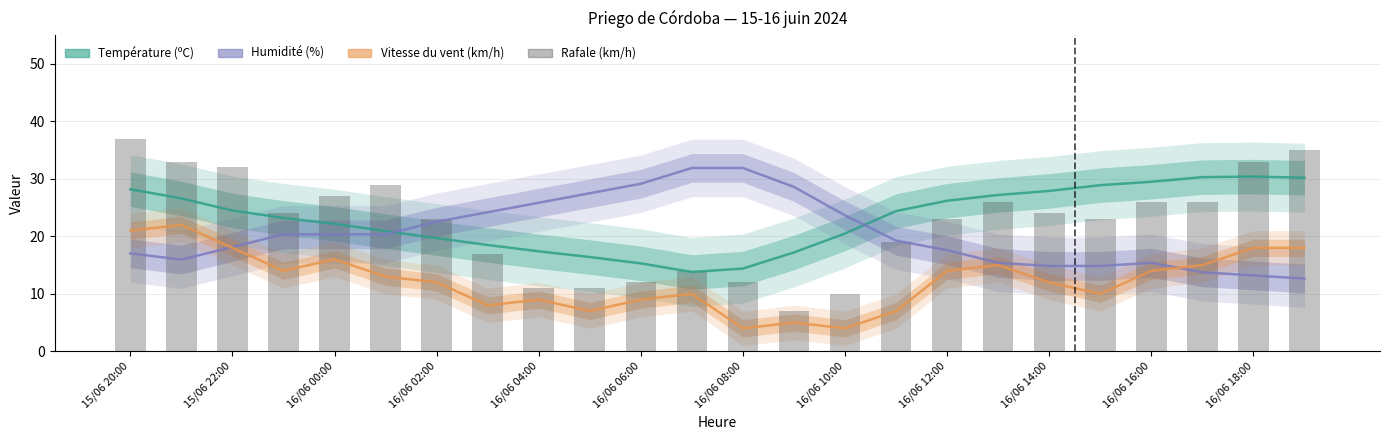

What is the value of the Vitesse du vent (km/h) bar at the 11th from the left?

9.0